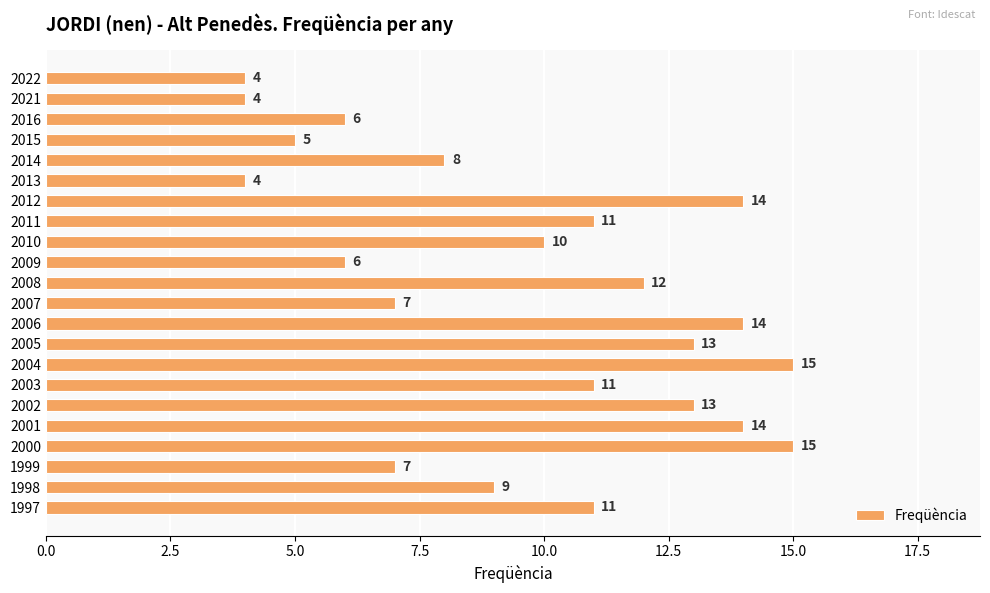

How many series are shown in this chart?

1